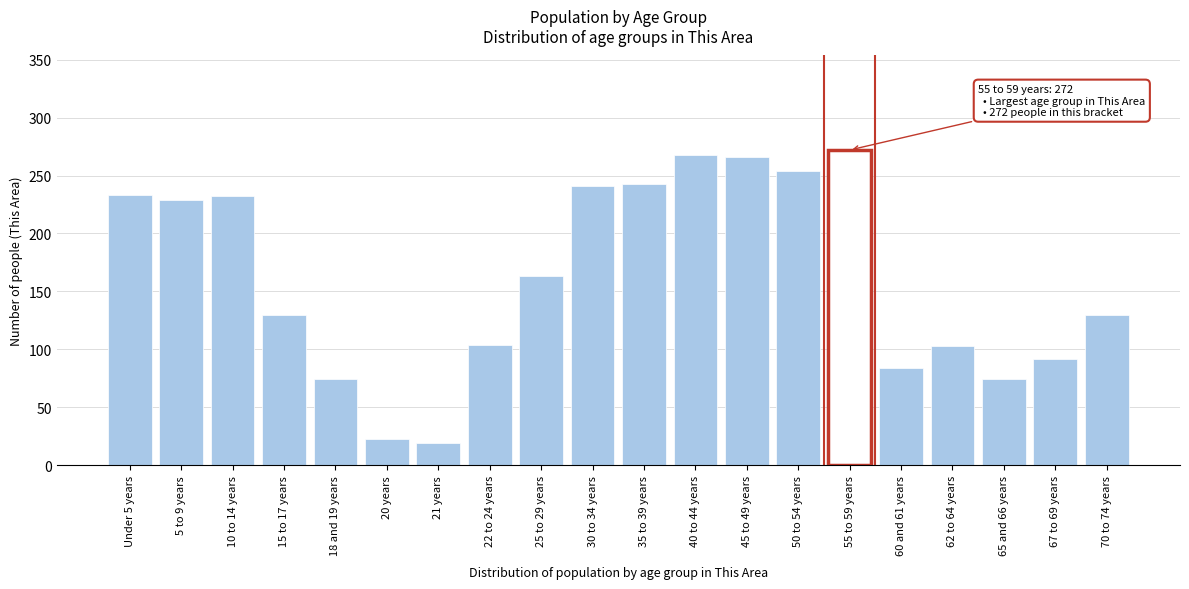

What is the label of the 1st bar from the left?

Under 5 years